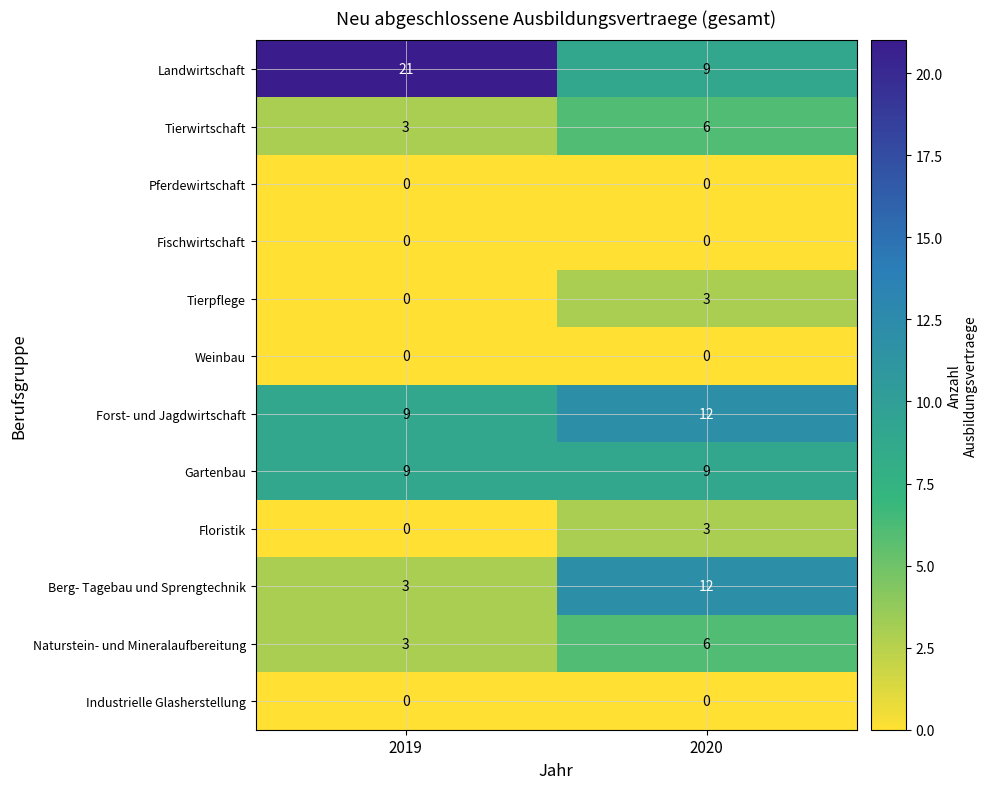

Reading left to right, what are all the values shown in this chart?

Landwirtschaft: 21	9
Tierwirtschaft: 3	6
Pferdewirtschaft: 0	0
Fischwirtschaft: 0	0
Tierpflege: 0	3
Weinbau: 0	0
Forst- und Jagdwirtschaft: 9	12
Gartenbau: 9	9
Floristik: 0	3
Berg- Tagebau und Sprengtechnik: 3	12
Naturstein- und Mineralaufbereitung: 3	6
Industrielle Glasherstellung: 0	0